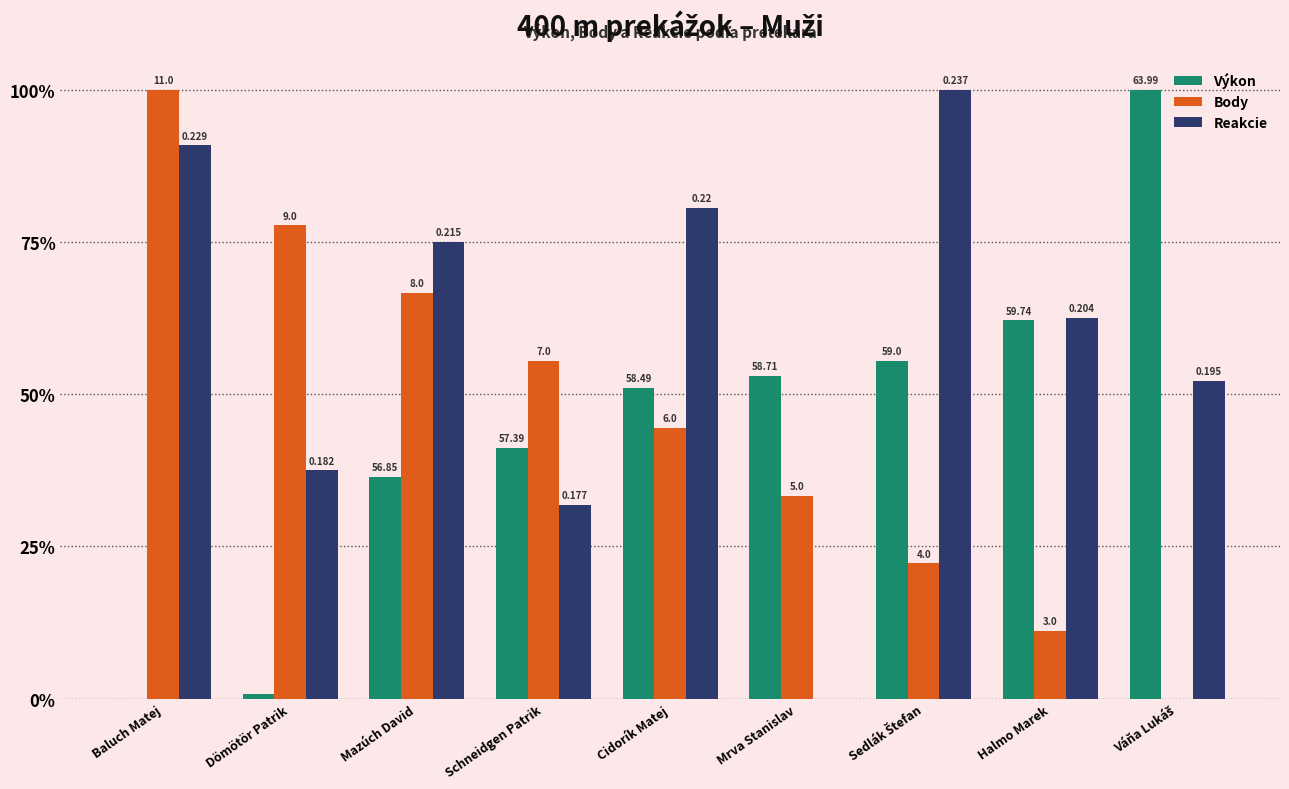

Reading right to left, list all the values displayed in this chart.

Výkon: Váňa Lukáš=100.0	Halmo Marek=62.2	Sedlák Štefan=55.6	Mrva Stanislav=53.0	Cidorík Matej=51.0	Schneidgen Patrik=41.2	Mazúch David=36.4	Dömötör Patrik=0.7	Baluch Matej=0.0
Body: Váňa Lukáš=0.0	Halmo Marek=11.1	Sedlák Štefan=22.2	Mrva Stanislav=33.3	Cidorík Matej=44.4	Schneidgen Patrik=55.6	Mazúch David=66.7	Dömötör Patrik=77.8	Baluch Matej=100.0
Reakcie: Váňa Lukáš=52.3	Halmo Marek=62.5	Sedlák Štefan=100.0	Mrva Stanislav=0.0	Cidorík Matej=80.7	Schneidgen Patrik=31.8	Mazúch David=75.0	Dömötör Patrik=37.5	Baluch Matej=90.9